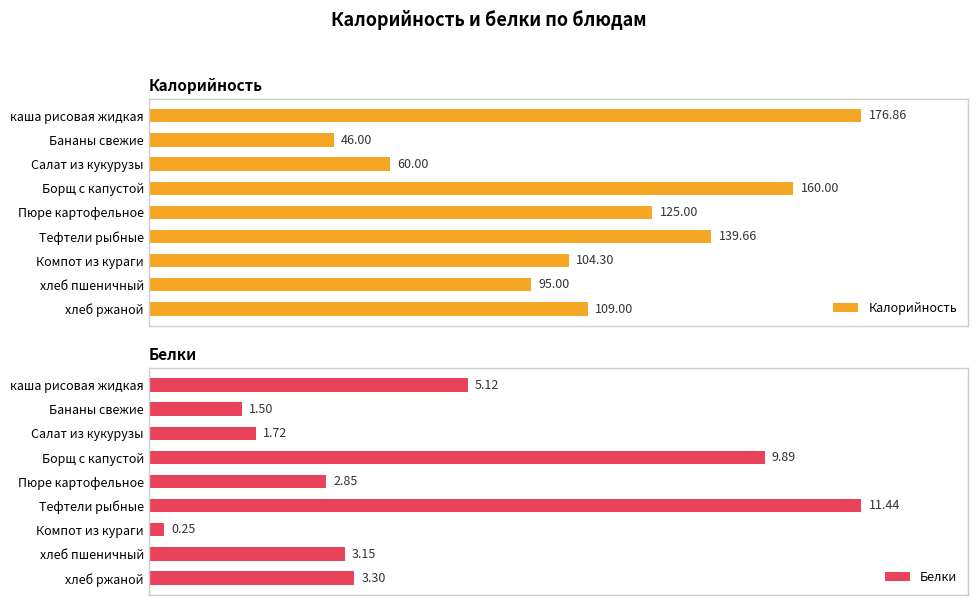

What is the value of the Калорийность bar at the 1st from the left?

176.9